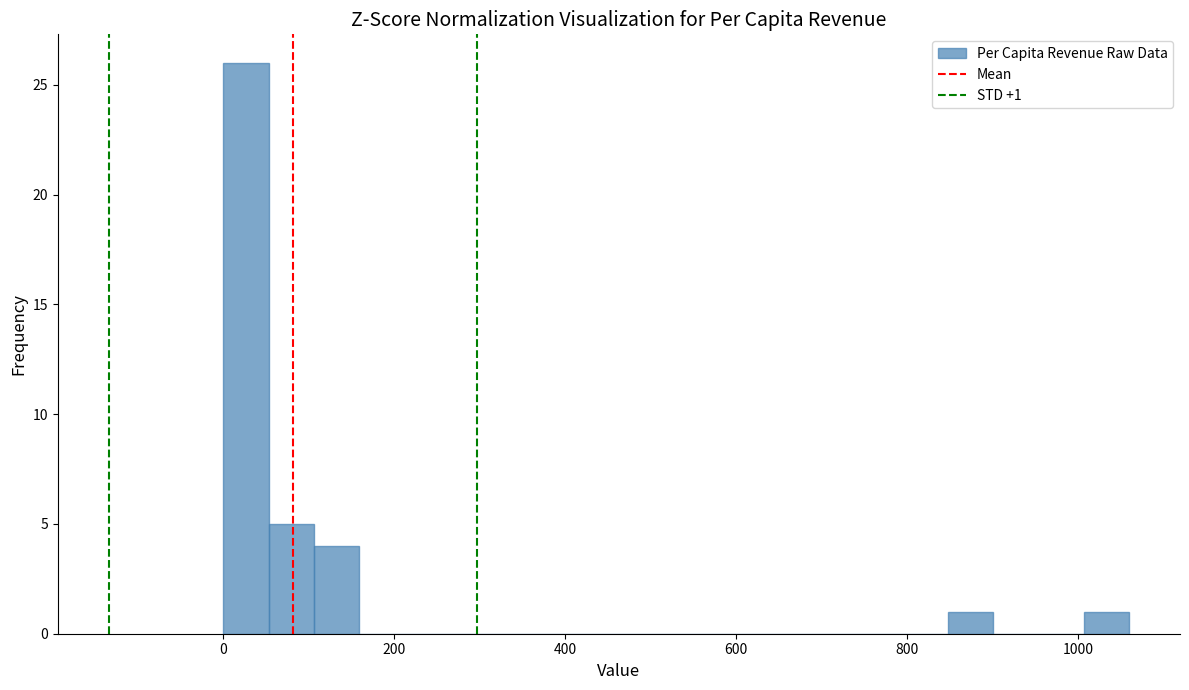

Read against the x-axis, roughly where is the centre of the tallest bar?

20